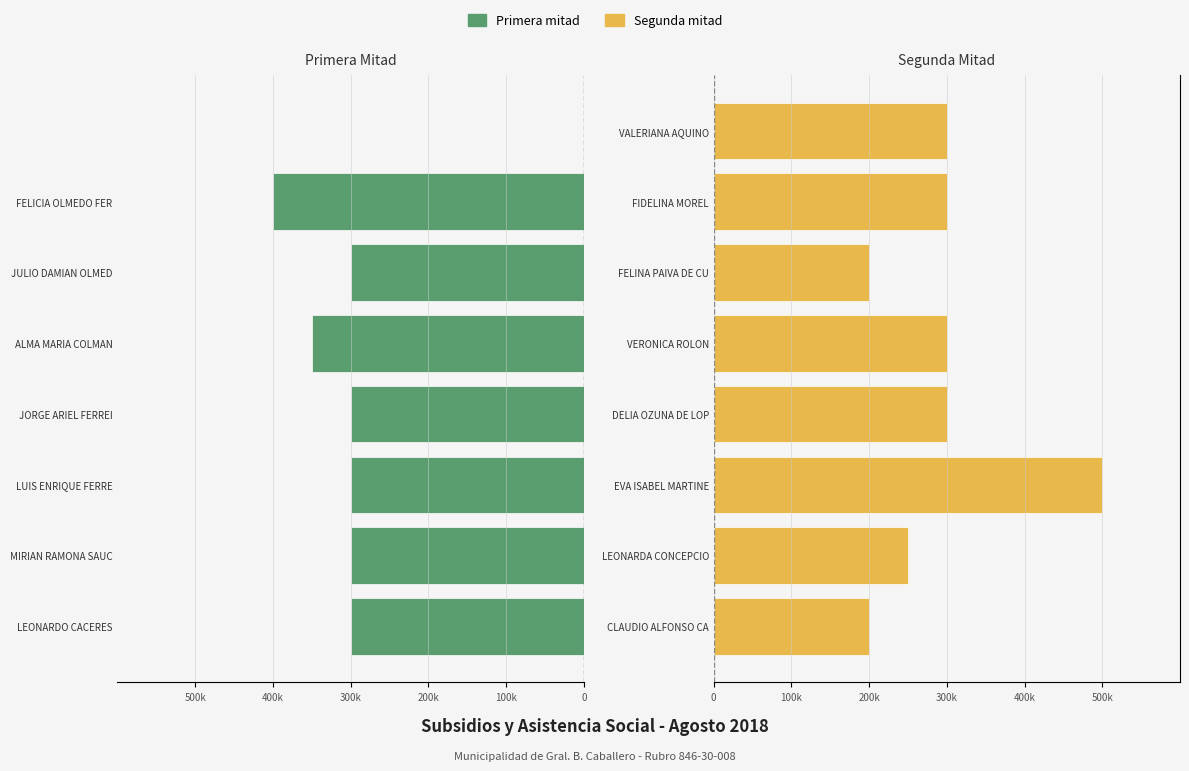

What is the value of the Segunda mitad bar at the 3rd from the left?

500000